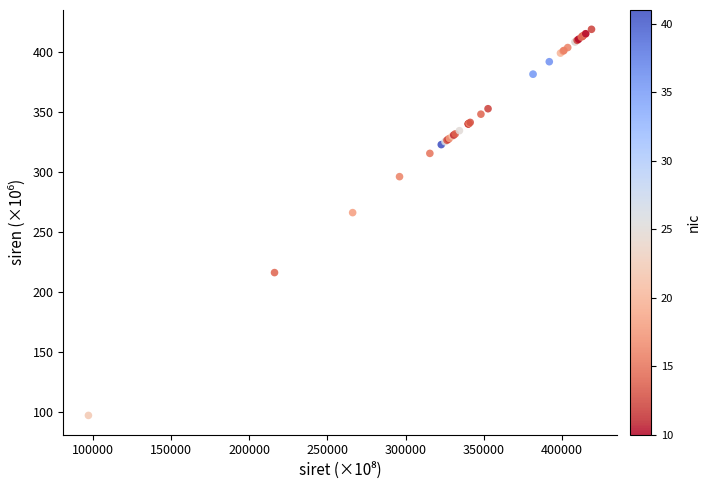

What Y value in the scatter plot is closest to 257?

266.1